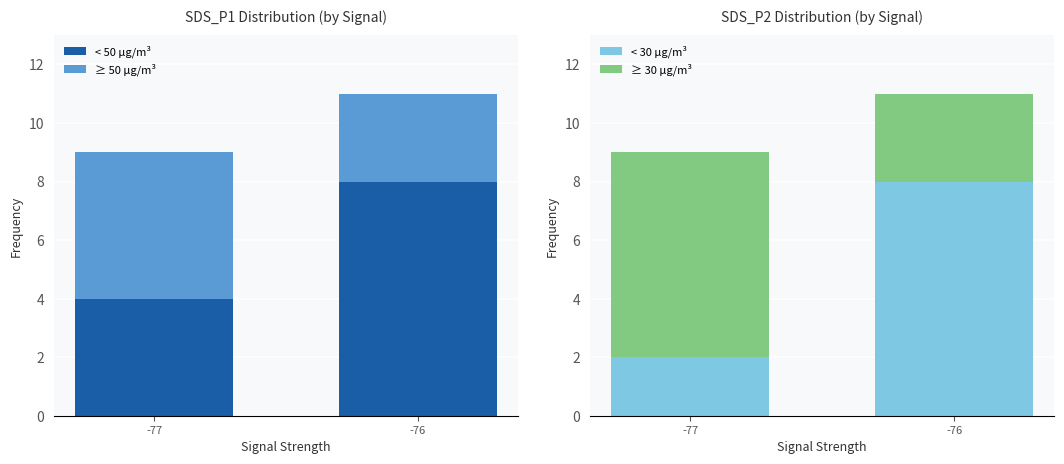

Rank the series by their maximum value, from highest to lowest.

< 50 µg/m³, < 30 µg/m³, ≥ 30 µg/m³, ≥ 50 µg/m³